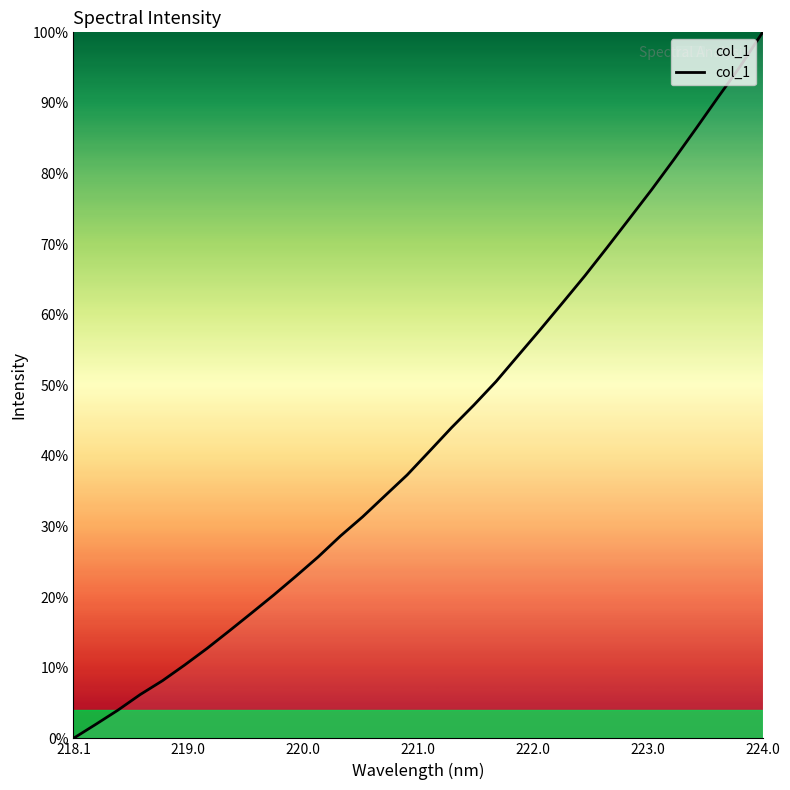

What is the greatest value displayed?

100.0